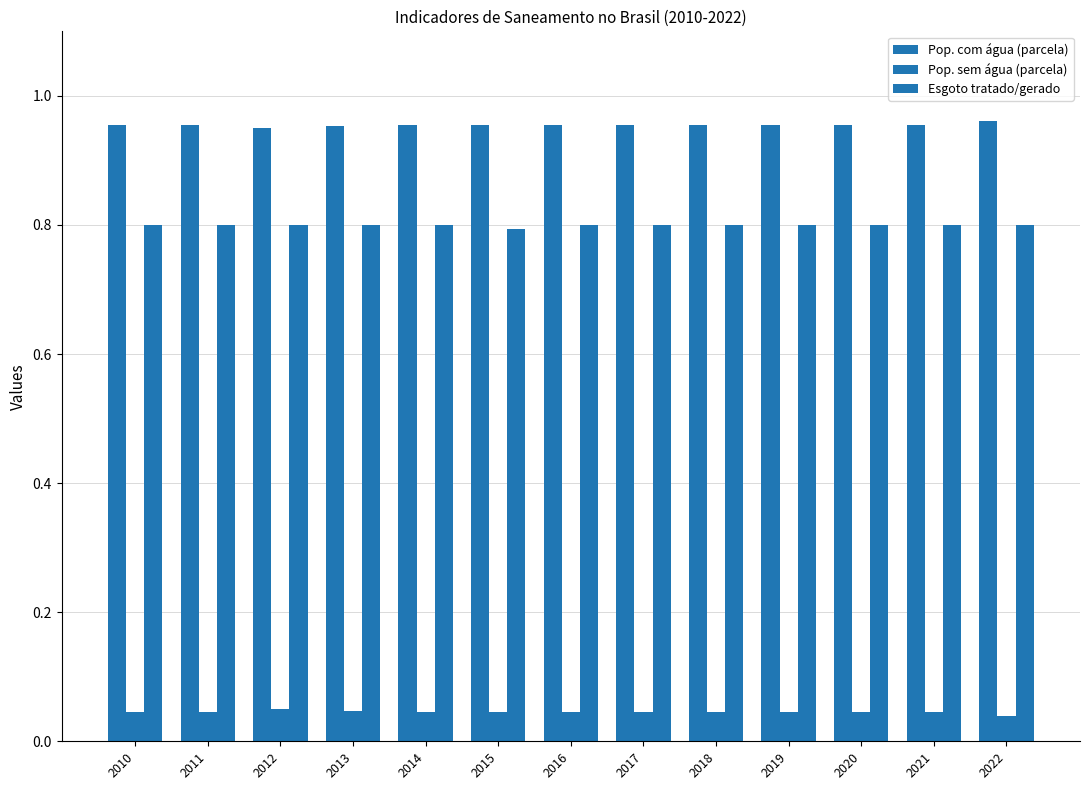

Which has a higher value, 2019 or 2016?

2019